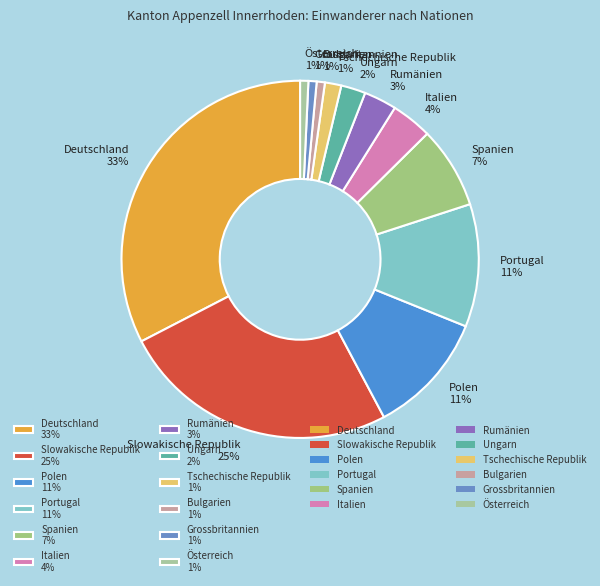

To the nearest percent, what is the average slice percentage?

8%